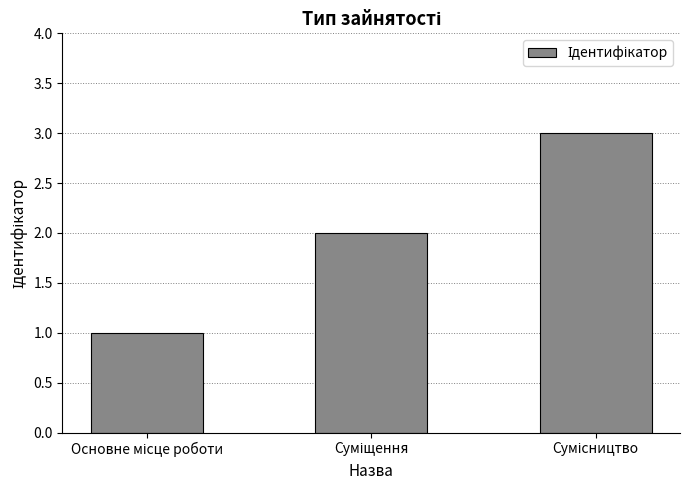

What is the greatest value displayed?

3